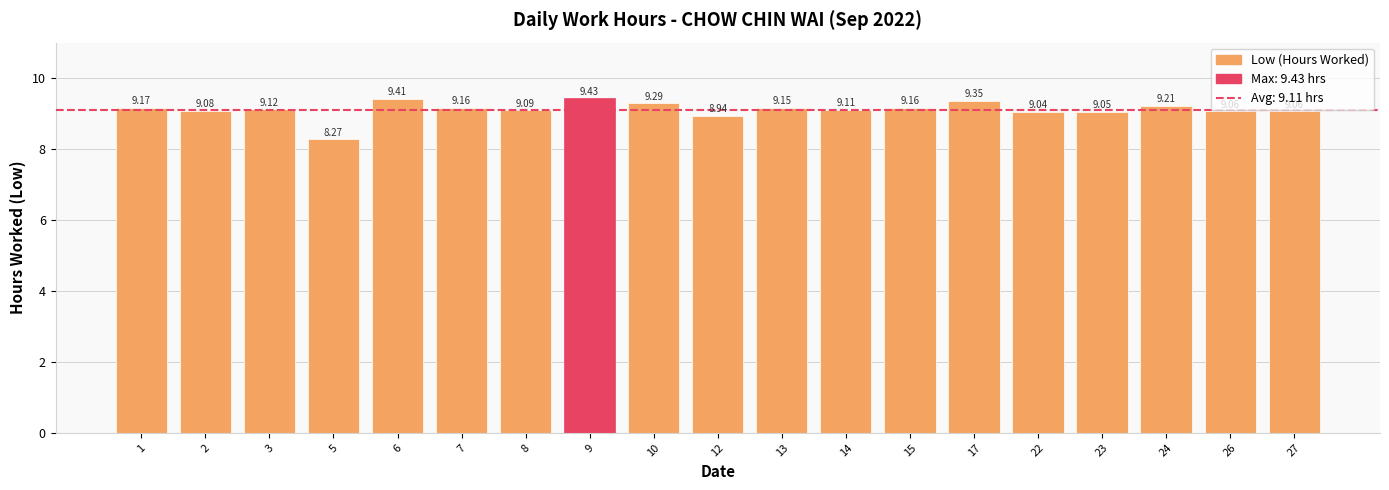

What is the sum of the values at 12 and 13?

18.1